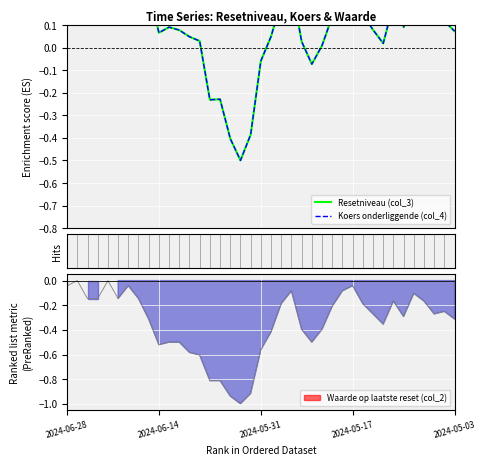

How many values in Koers onderliggende (col_4) are above zero?

32